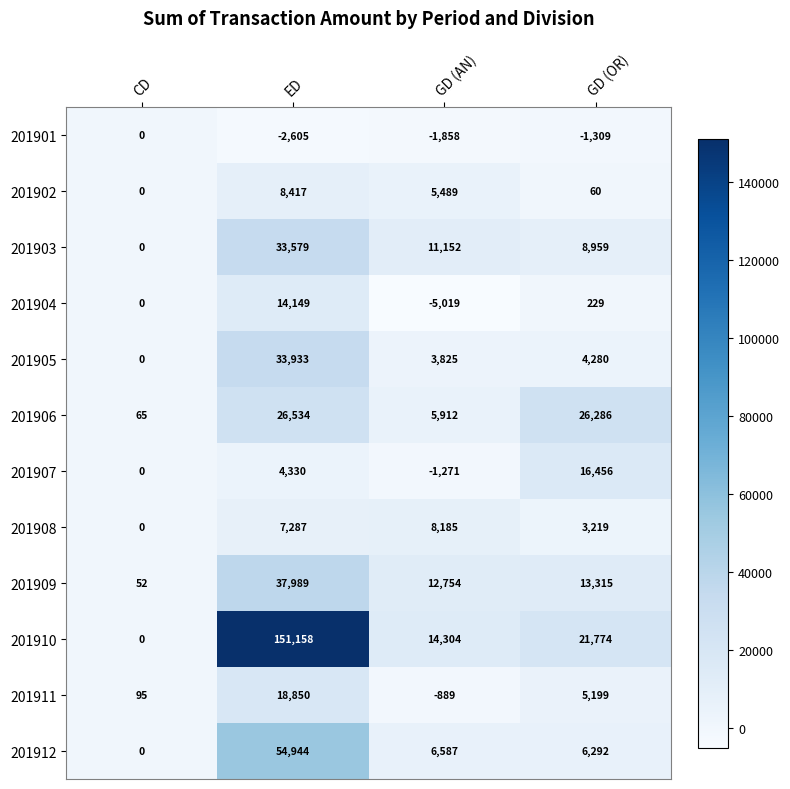

What is the average value of the 201904 series?

2340